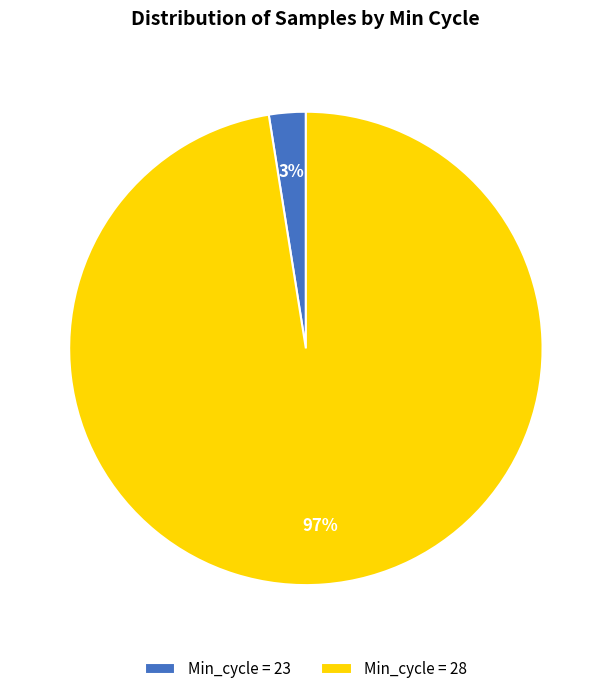

Rank the categories by value from highest to lowest.

Min_cycle = 28, Min_cycle = 23